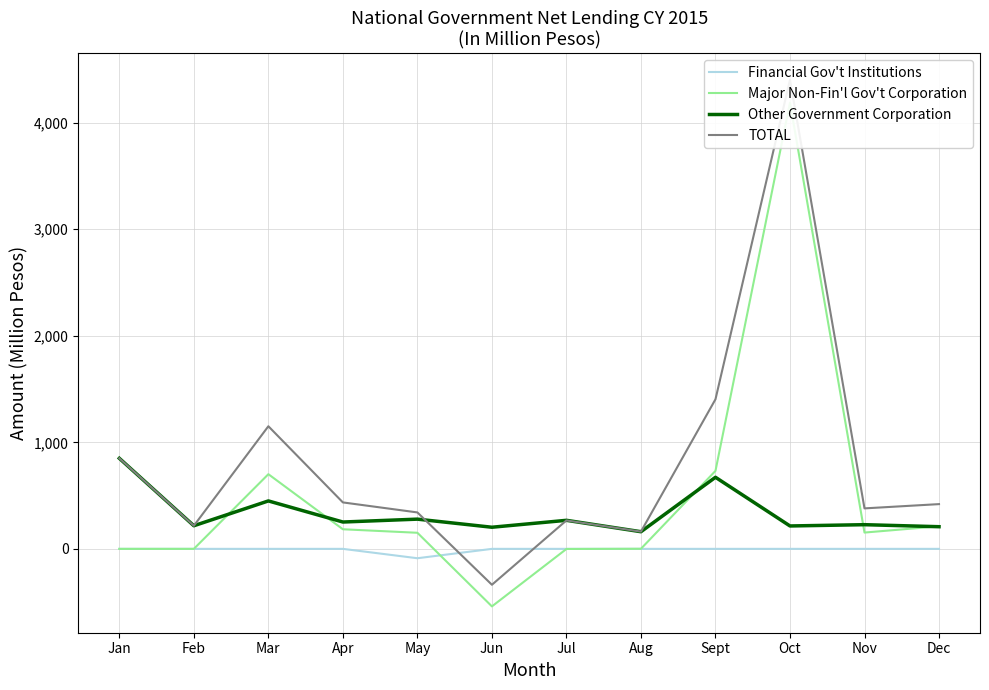

What is the label of the 9th point from the right?

Apr